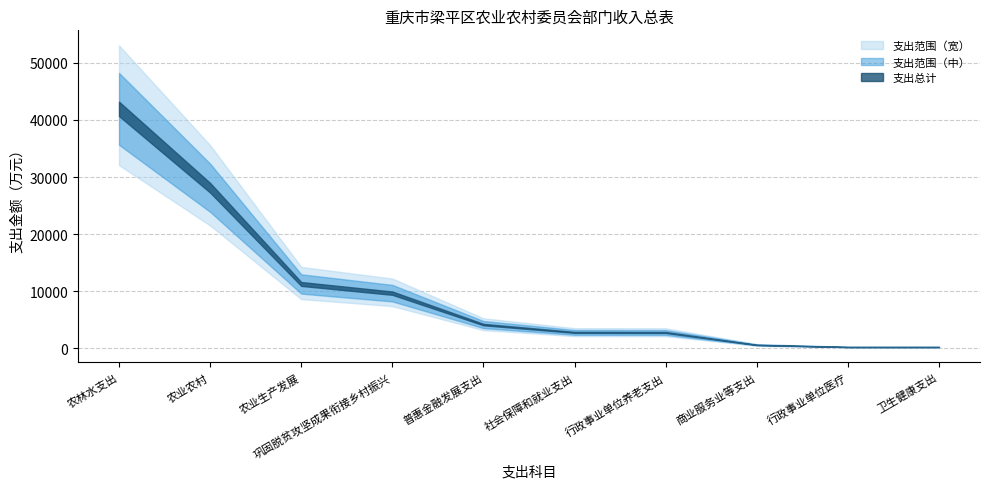

Which category has the highest value across all series?

农林水支出